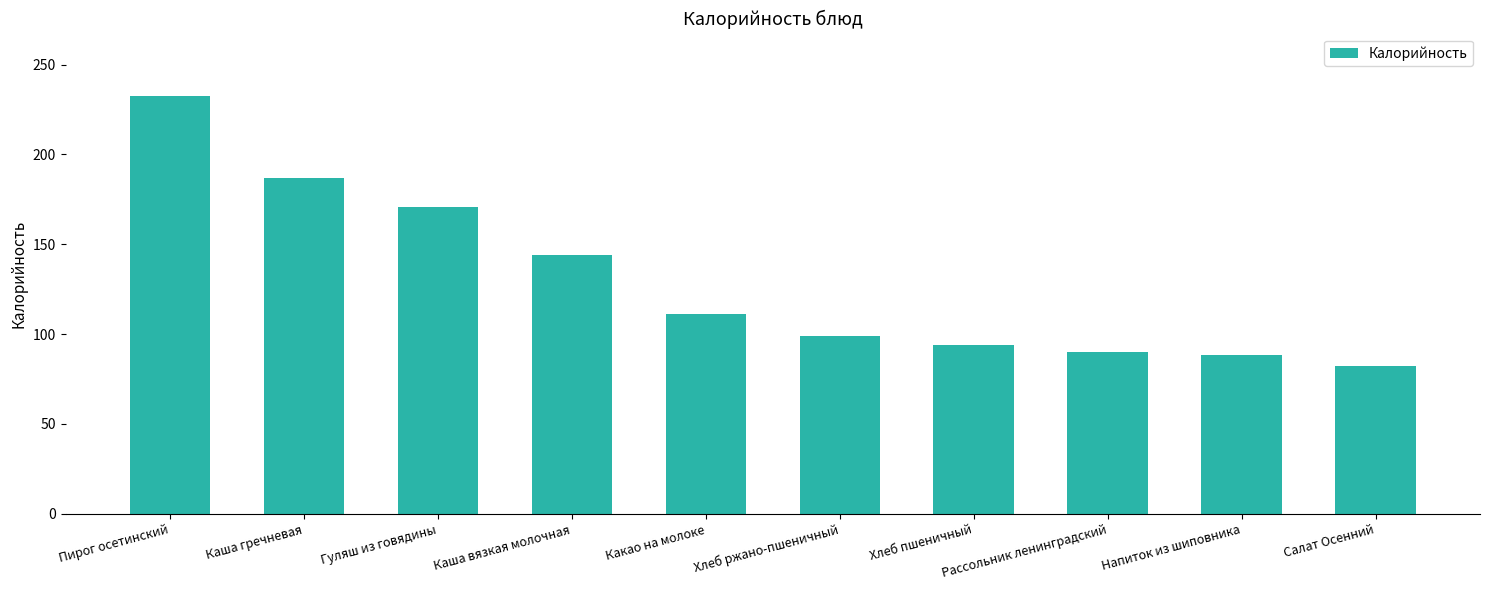

True or false: the data shows 23.1 at Рассольник ленинградский.

False